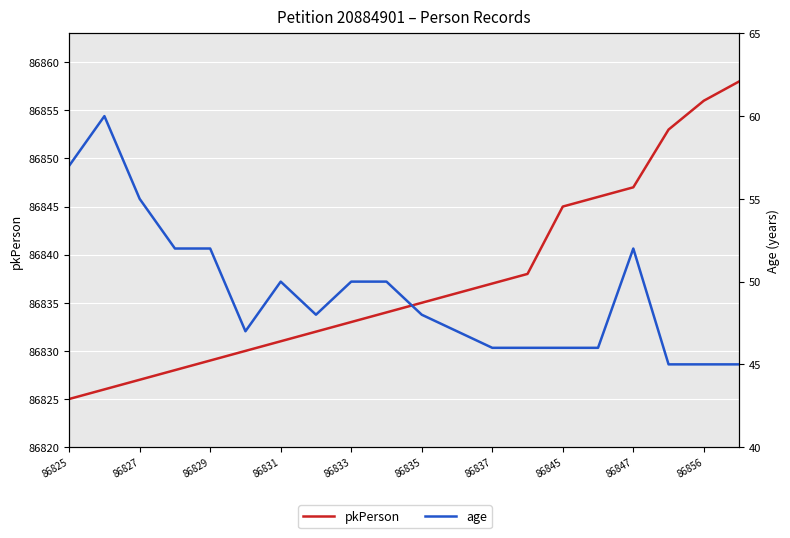

What is the sum of all age values?

987